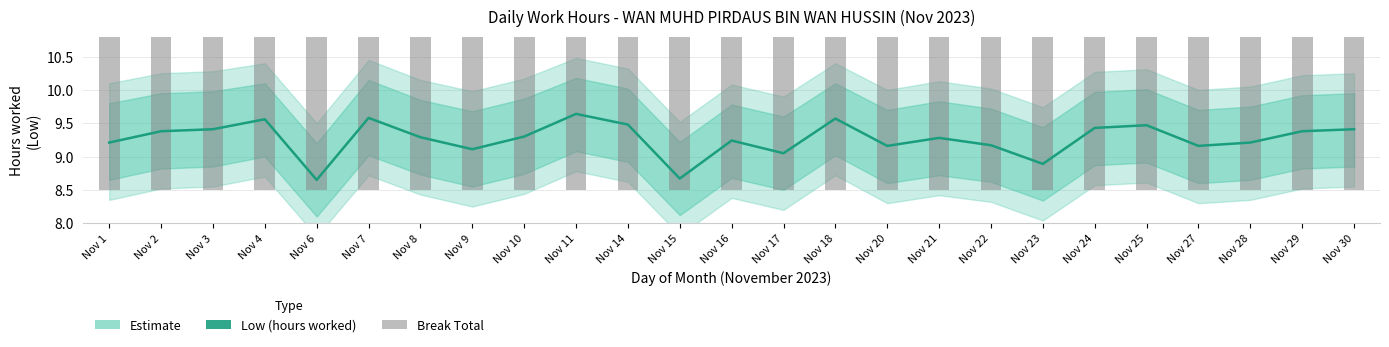

What is the difference between the maximum and minimum values in the Low (hours) series?

1.0